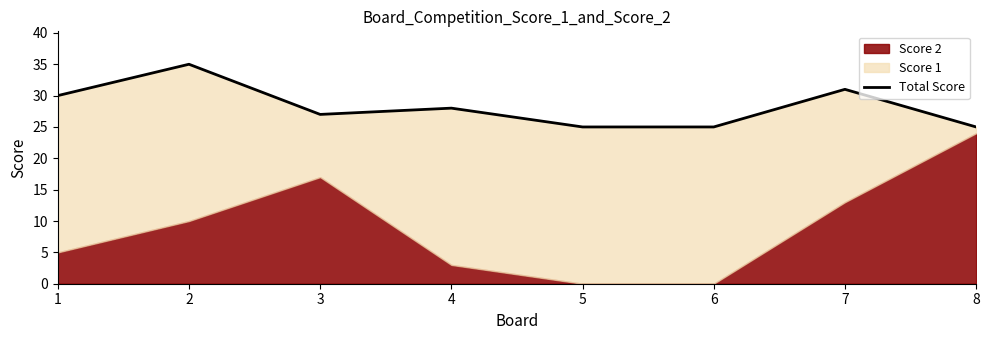

What is the difference between the values at 5 and 2?

10